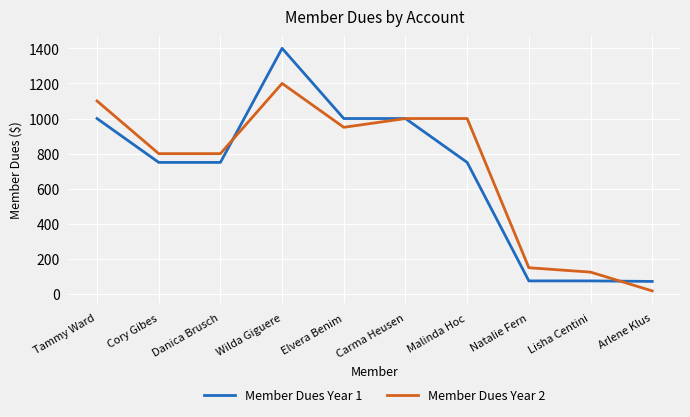

List the series in order of their peak value, highest first.

Member Dues Year 1, Member Dues Year 2